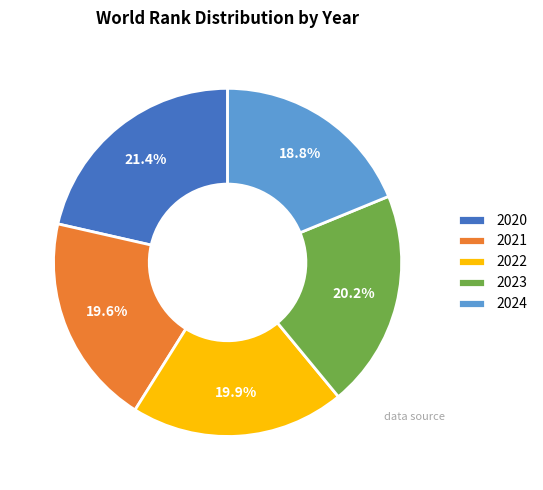

Does any single category account for the majority?

No